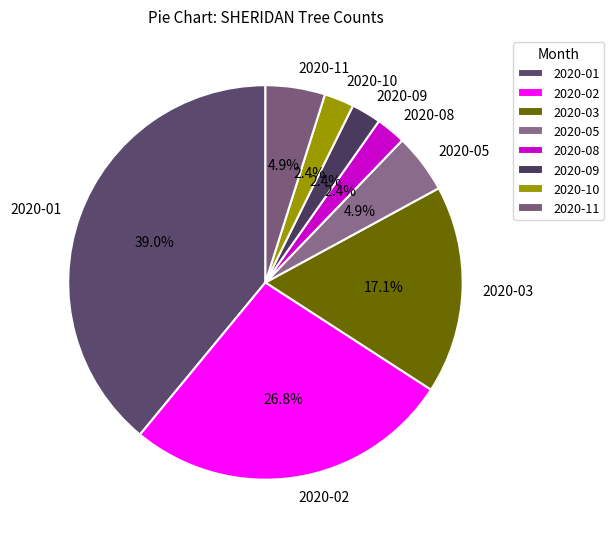

What is the largest slice in the pie chart?

2020-01